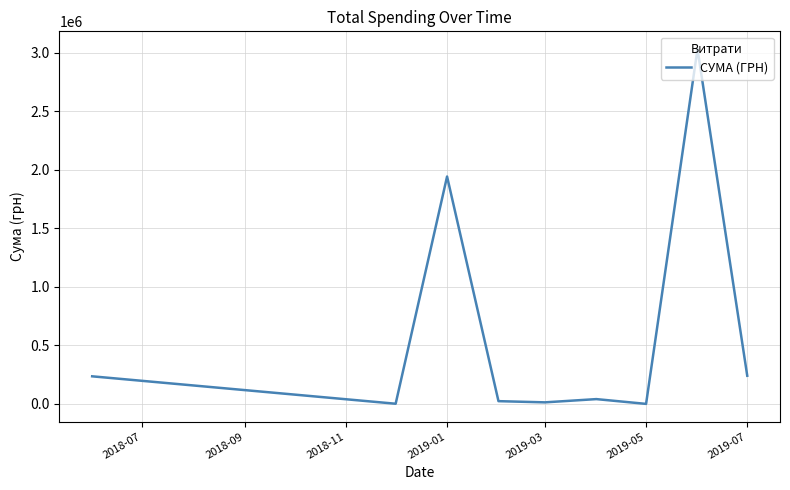

What is the maximum value shown in the chart?

3032049.1